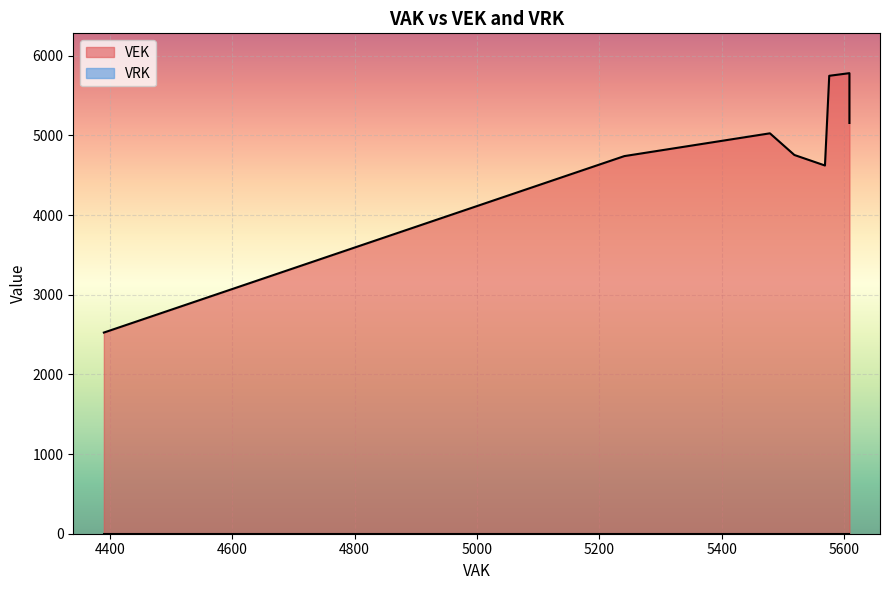

What is the value of the VEK point at the 19th from the left?

4622